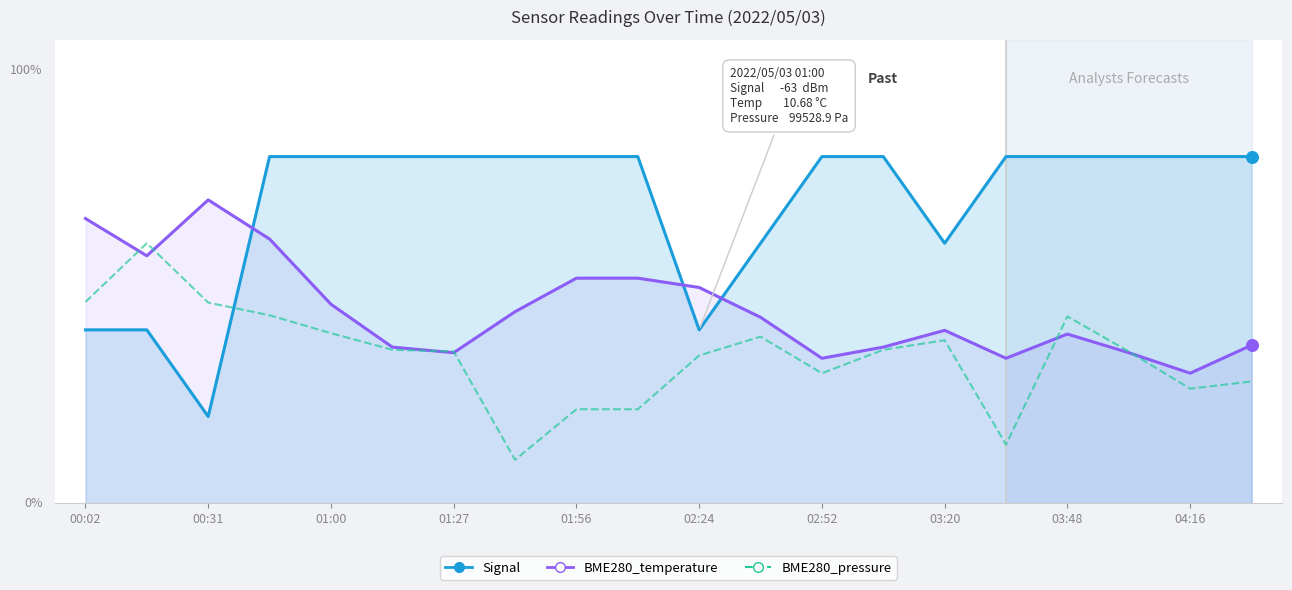

Which series reaches the minimum Y coordinate?

BME280_pressure (normalized)